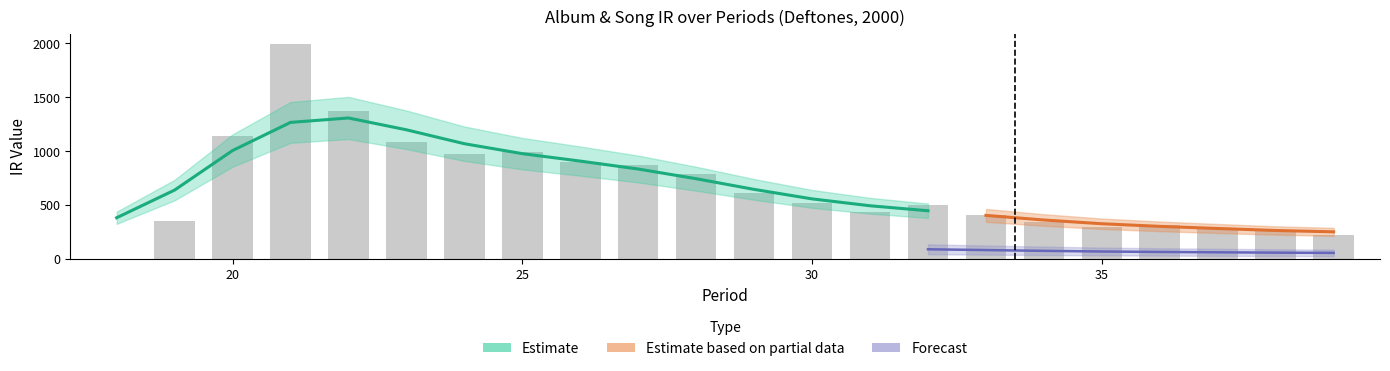

Does the chart contain any negative values?

No